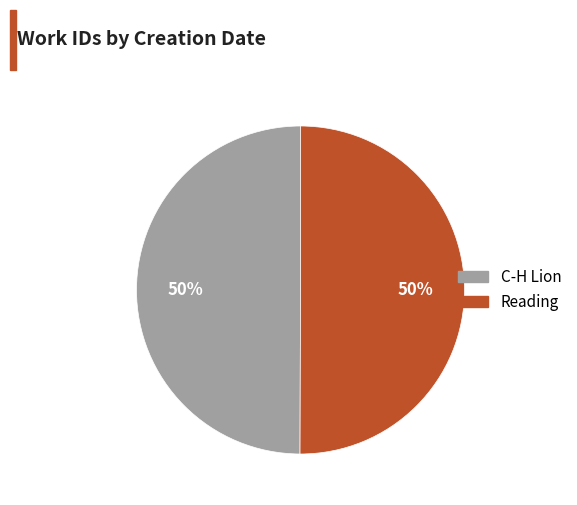

To the nearest percent, what is the average slice percentage?

50%